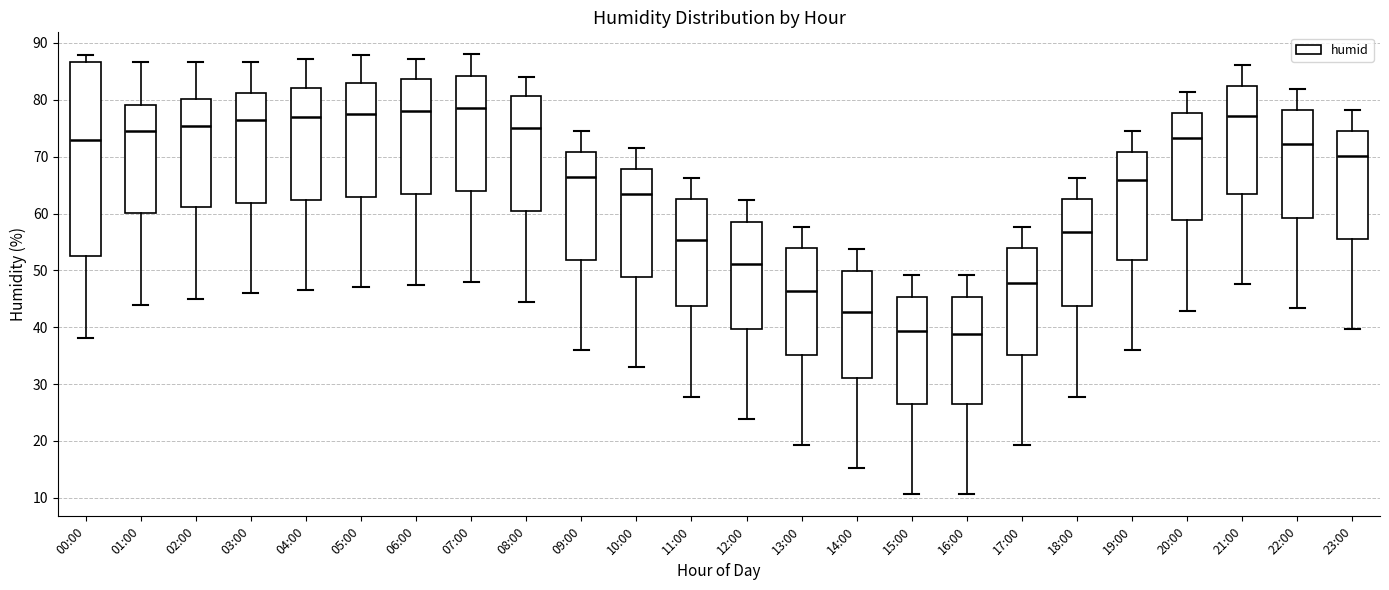

Reading left to right, transcribe this box plot: for each box, give where its median line is, the range the box spans, and where its two whiskers end, as read against the y-axis. The values are not printed on the chart, so give them approximately, as read against the axis.

00:00: median 73, box 52 to 87, whiskers 38 to 88
01:00: median 75, box 60 to 79, whiskers 44 to 87
02:00: median 75, box 61 to 80, whiskers 45 to 87
03:00: median 77, box 62 to 81, whiskers 46 to 87
04:00: median 77, box 62 to 82, whiskers 47 to 87
05:00: median 78, box 63 to 83, whiskers 47 to 88
06:00: median 78, box 63 to 84, whiskers 48 to 87
07:00: median 79, box 64 to 84, whiskers 48 to 88
08:00: median 75, box 60 to 81, whiskers 45 to 84
09:00: median 67, box 52 to 71, whiskers 36 to 75
10:00: median 64, box 49 to 68, whiskers 33 to 72
11:00: median 55, box 44 to 63, whiskers 28 to 66
12:00: median 51, box 40 to 59, whiskers 24 to 62
13:00: median 46, box 35 to 54, whiskers 19 to 58
14:00: median 43, box 31 to 50, whiskers 15 to 54
15:00: median 39, box 26 to 45, whiskers 11 to 49
16:00: median 39, box 26 to 45, whiskers 11 to 49
17:00: median 48, box 35 to 54, whiskers 19 to 58
18:00: median 57, box 44 to 63, whiskers 28 to 66
19:00: median 66, box 52 to 71, whiskers 36 to 75
20:00: median 73, box 59 to 78, whiskers 43 to 81
21:00: median 77, box 63 to 82, whiskers 48 to 86
22:00: median 72, box 59 to 78, whiskers 43 to 82
23:00: median 70, box 56 to 74, whiskers 40 to 78